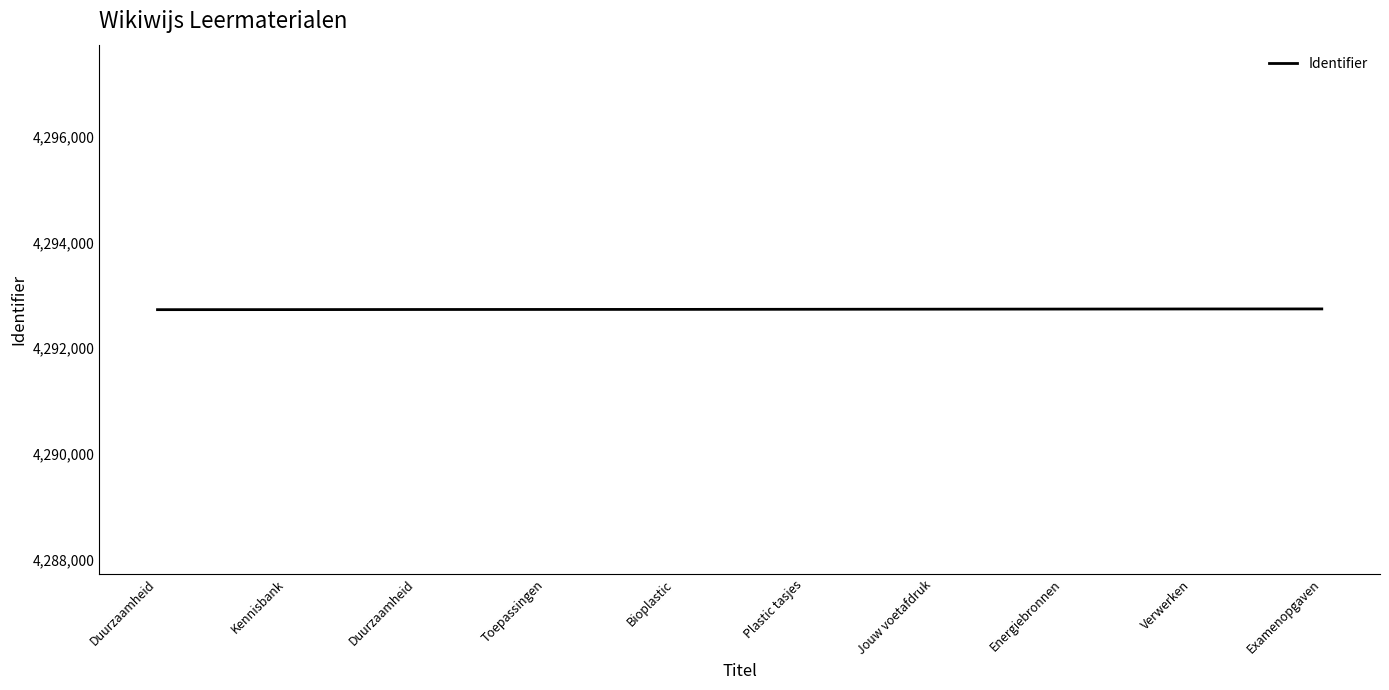

What is the difference between the second highest and minimum values?

13